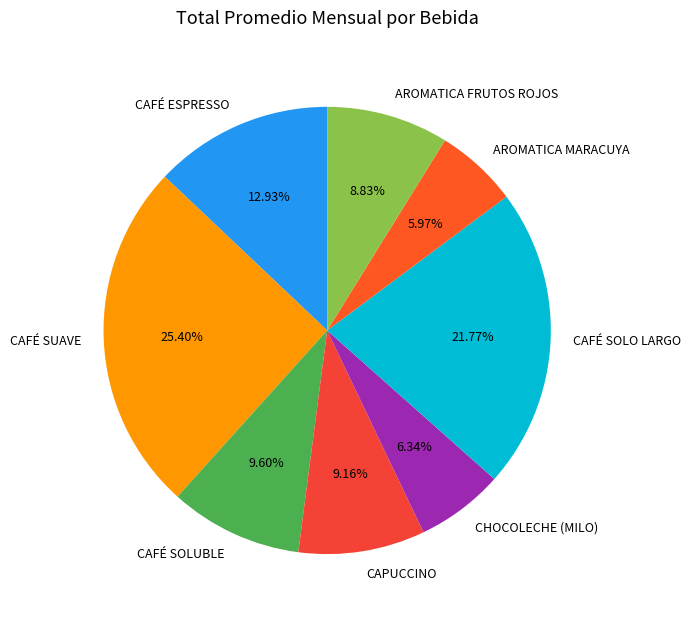

Which has a higher value, AROMATICA FRUTOS ROJOS or CAFÉ SUAVE?

CAFÉ SUAVE